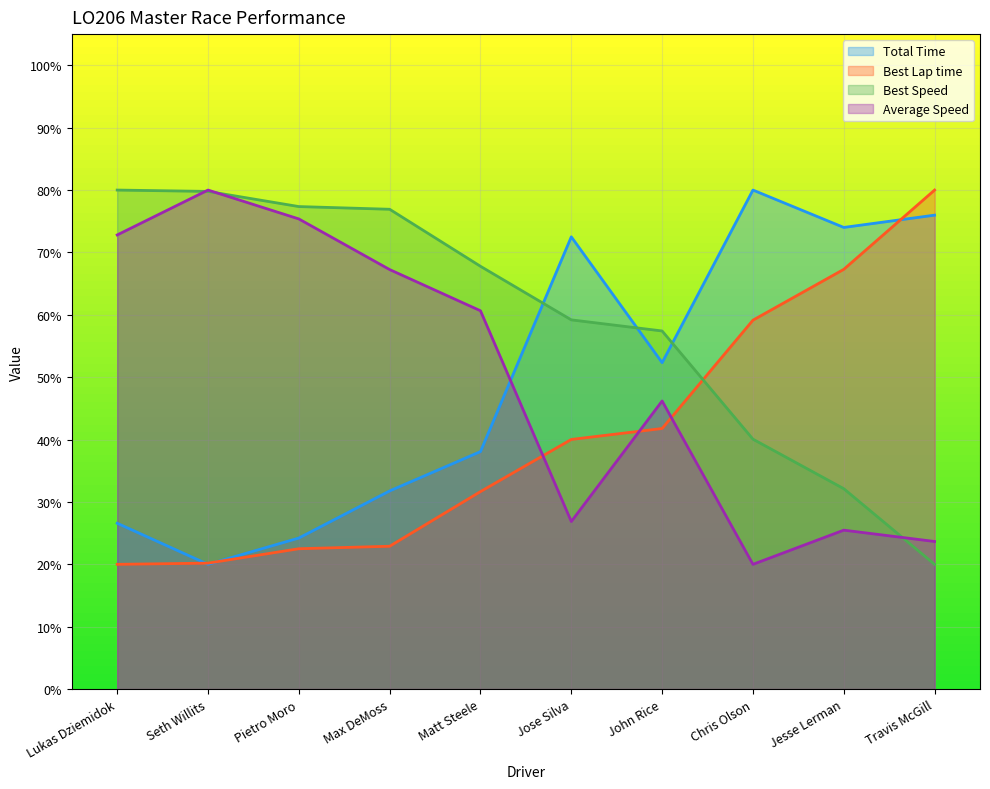

What is the value of the Average Speed point at the 8th from the left?

20.0